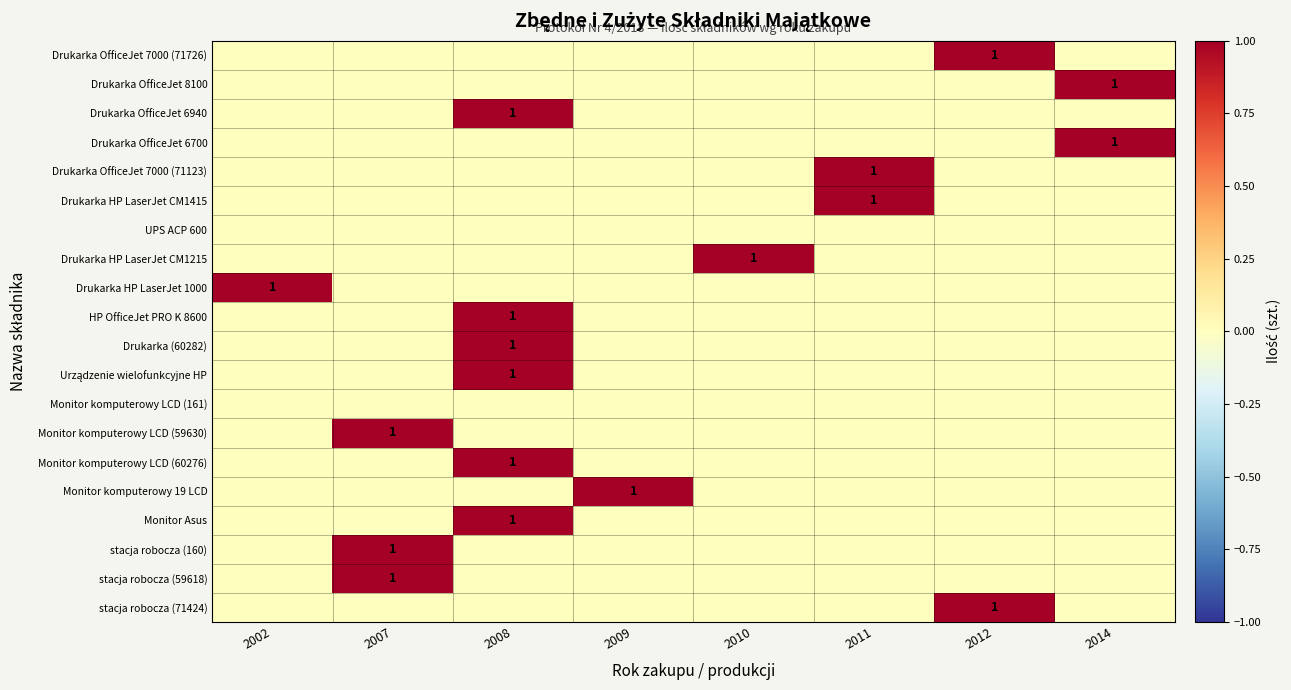

What is the total value across all series at 2009?

1